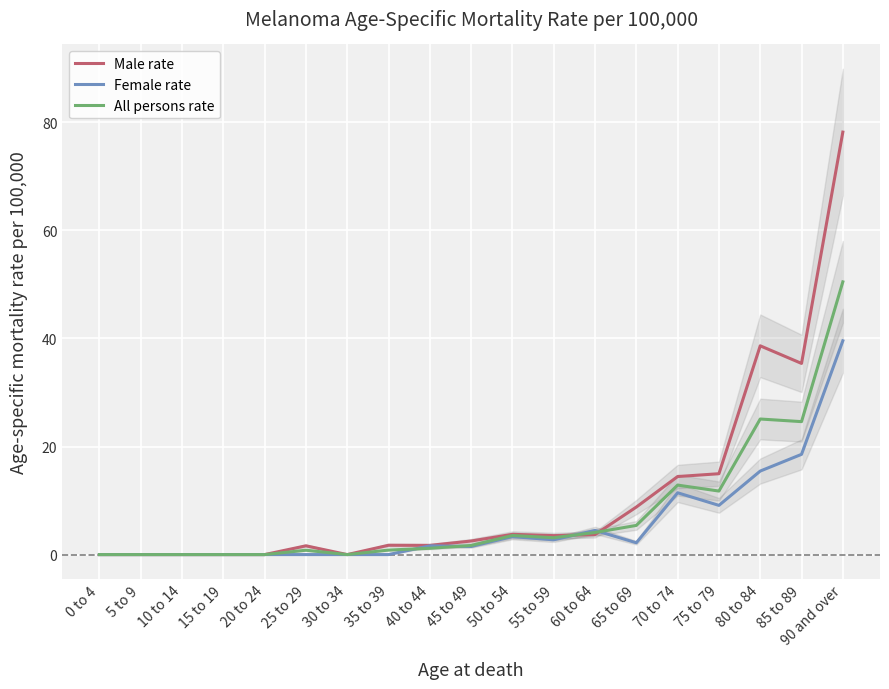

Reading right to left, list all the values displayed in this chart.

Male rate: 78.2	35.4	38.6	15.0	14.4	8.8	3.7	3.5	3.7	2.5	1.7	1.7	0.0	1.6	0.0	0.0	0.0	0.0	0.0
Female rate: 39.6	18.6	15.5	9.1	11.4	2.2	4.5	2.7	3.3	1.5	1.6	0.0	0.0	0.0	0.0	0.0	0.0	0.0	0.0
All persons rate: 50.5	24.6	25.1	11.8	12.9	5.4	4.1	3.1	3.5	1.7	1.2	0.8	0.0	0.8	0.0	0.0	0.0	0.0	0.0